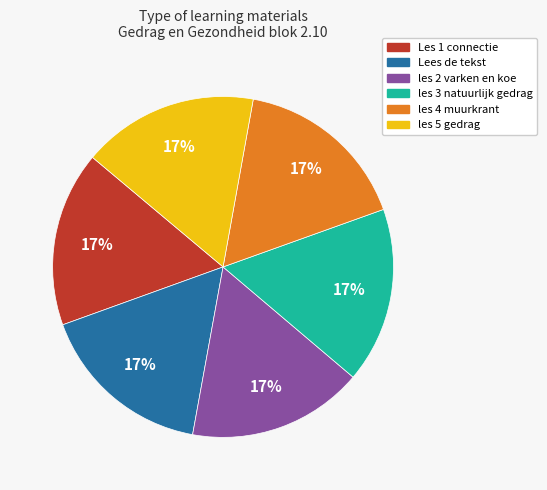

Is there any slice that represents more than half of the pie?

No